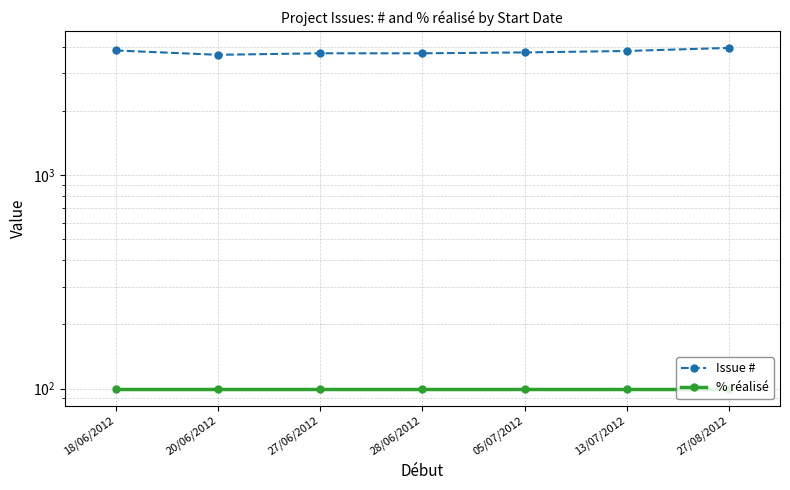

Rank the series by their average value, from lowest to highest.

% réalisé, Issue #